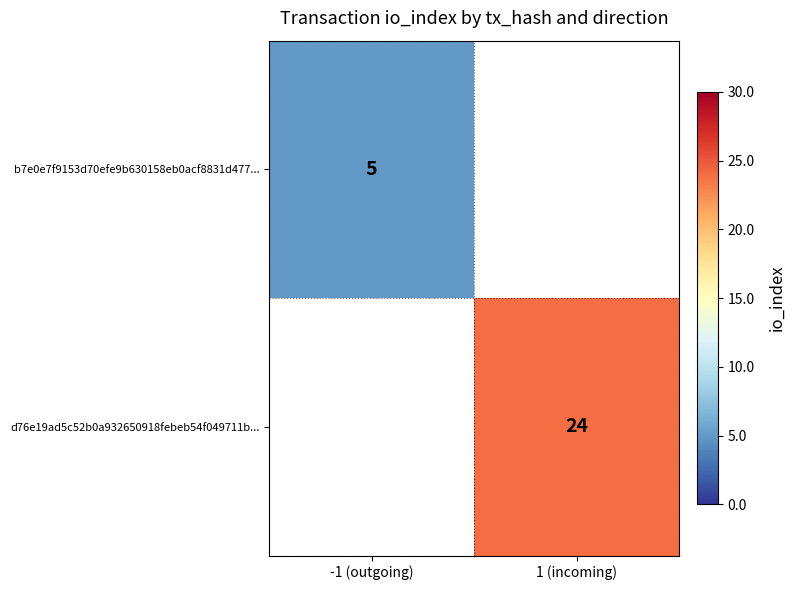

How many series are shown in this chart?

2